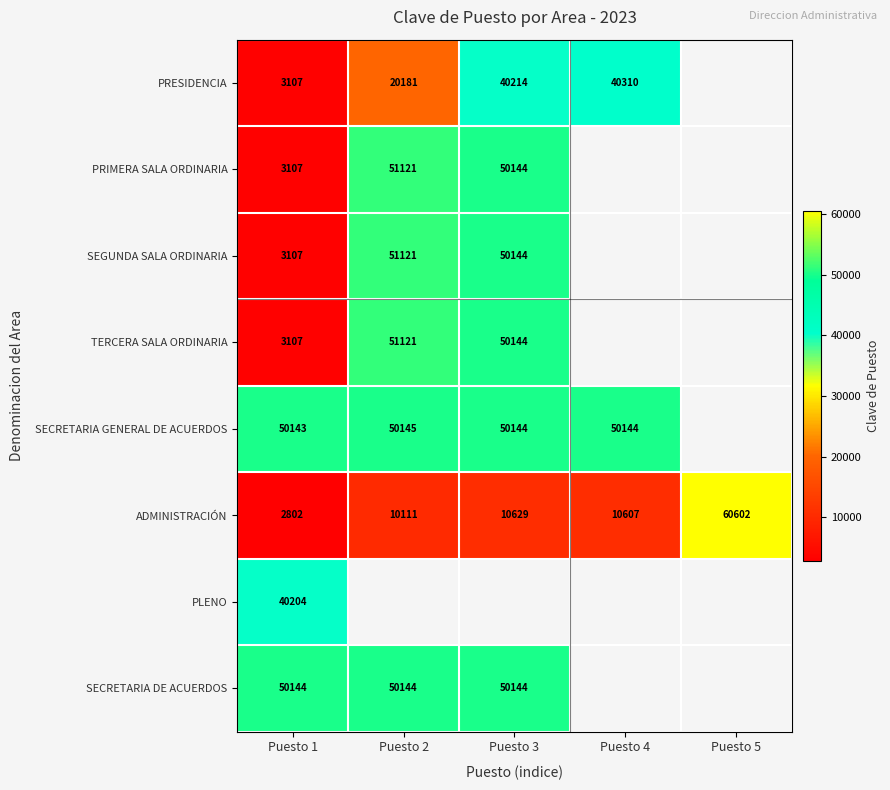

Is it true that TERCERA SALA ORDINARIA equals 15532 at Puesto 3?

False